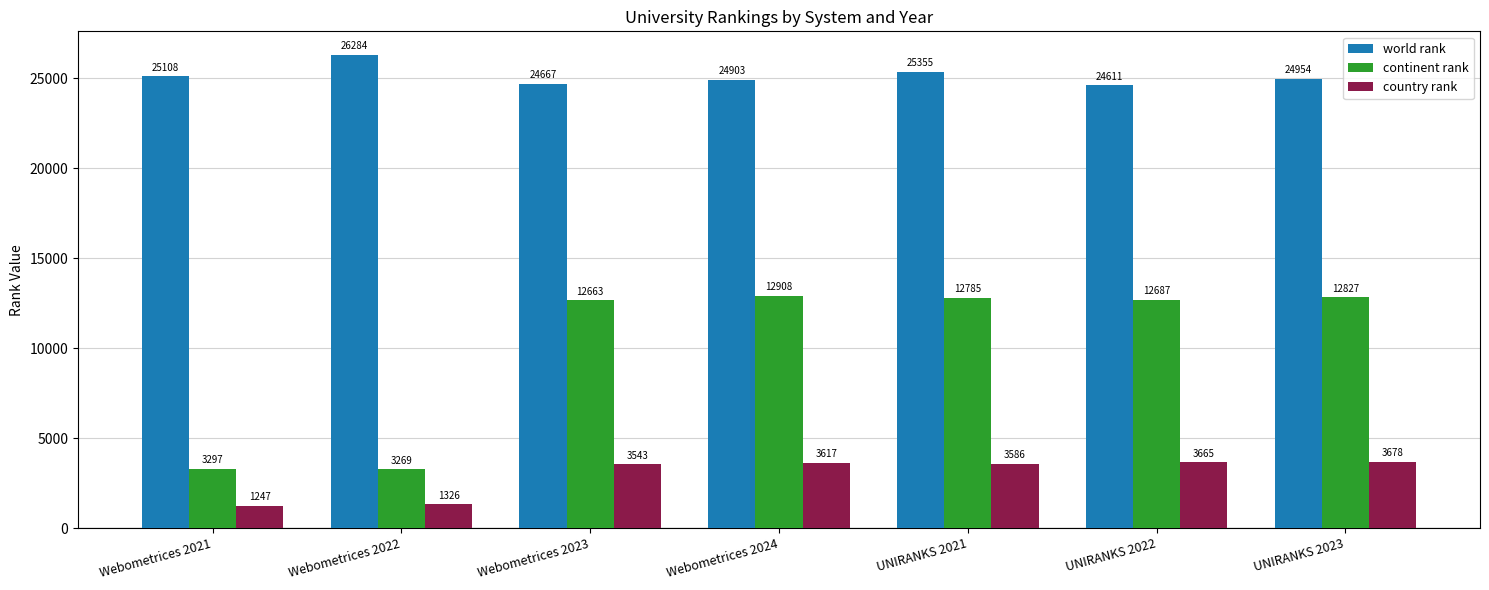

What are all the series names shown in the legend?

world rank, continent rank, country rank